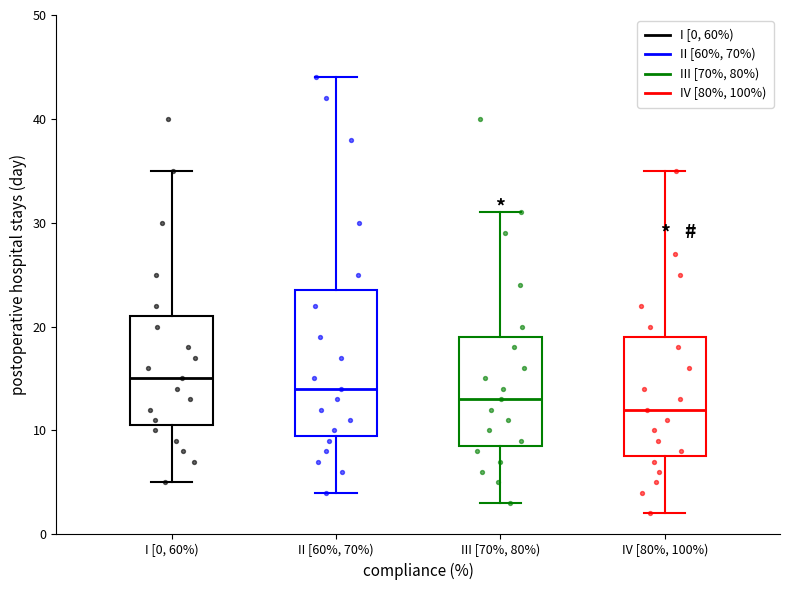

Which box is the tallest, from its lower edge to its upper edge?

II [60%, 70%)